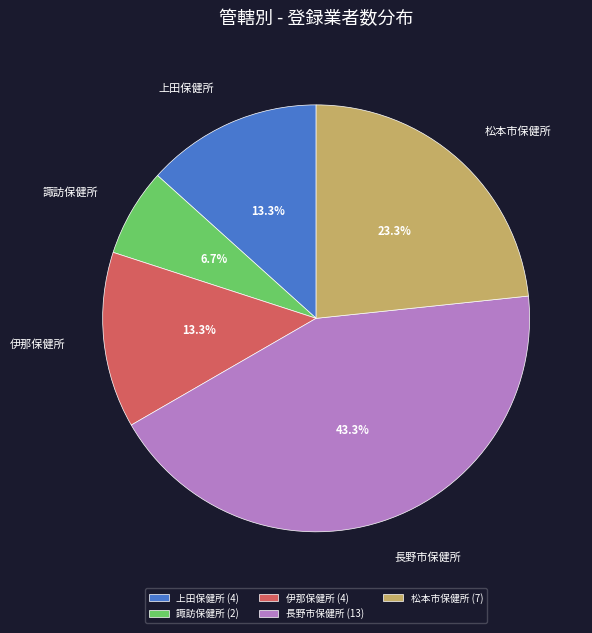

What percentage is NOT represented by 諏訪保健所?

93.3%